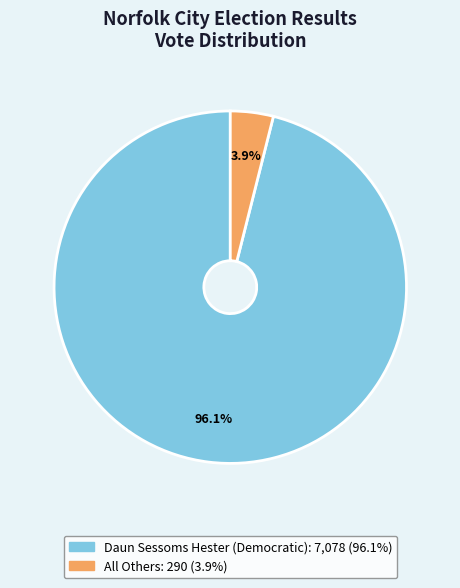

What is the total percentage of All Others and Daun Sessoms Hester (Democratic)?

100.0%